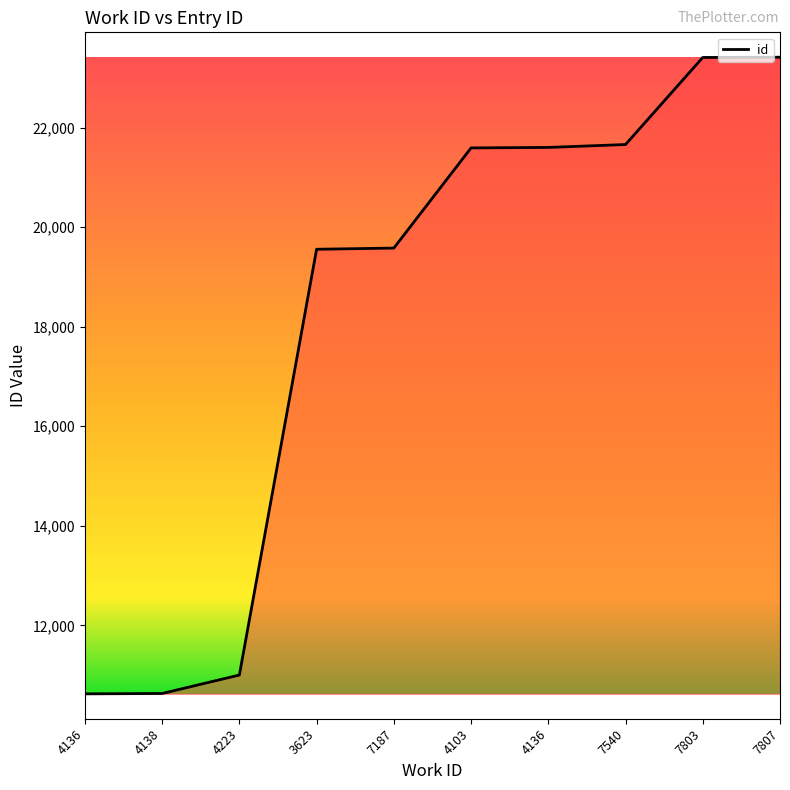

Does the chart display data point markers on the line(s)?

No